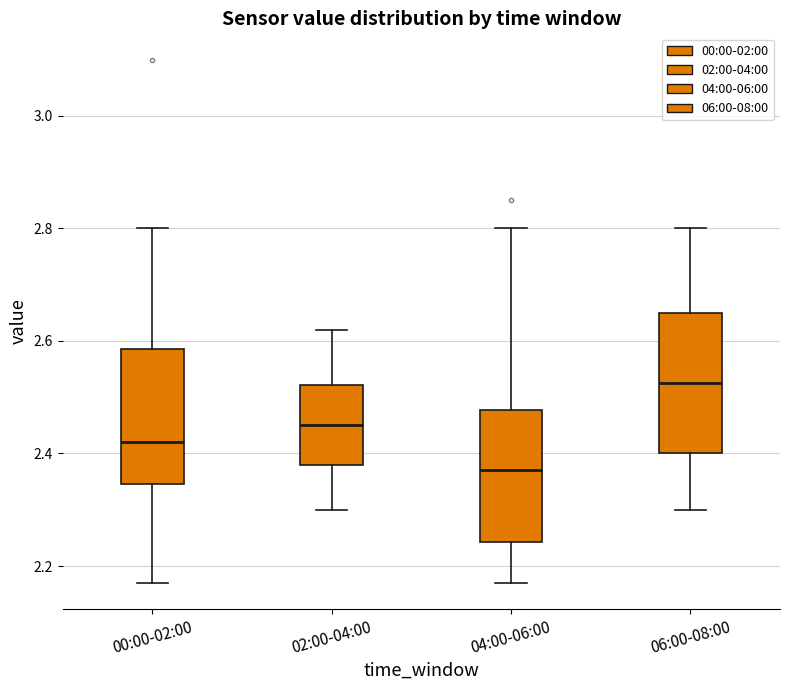

Where is the upper edge of the box for 00:00-02:00 on the y-axis? The values are not printed on the chart, so give them approximately, as read against the axis.

2.58